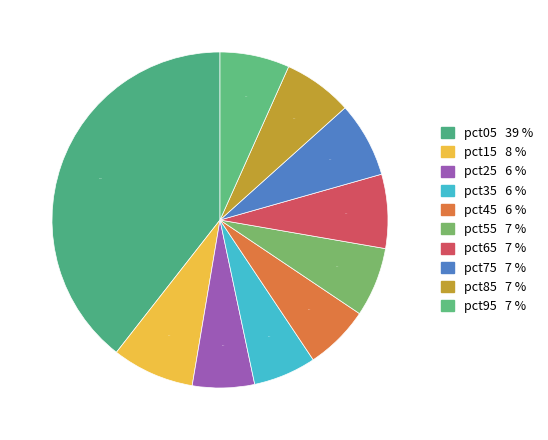

What is the change in value from pct05 to pct65?

-2.9